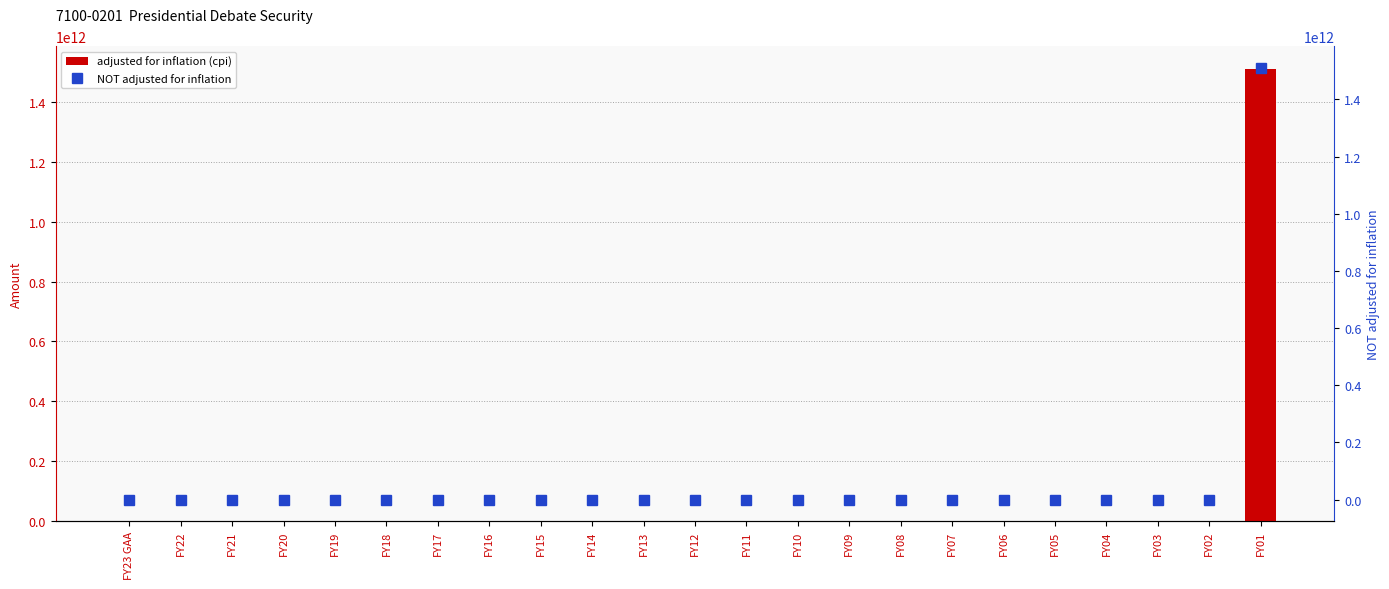

At FY03, list the series in order from largest to smallest.

adjusted for inflation (cpi), NOT adjusted for inflation